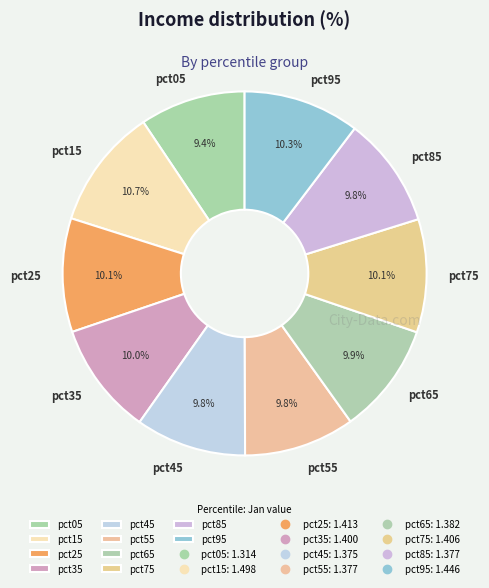

Between pct65 and pct15, which is larger?

pct15